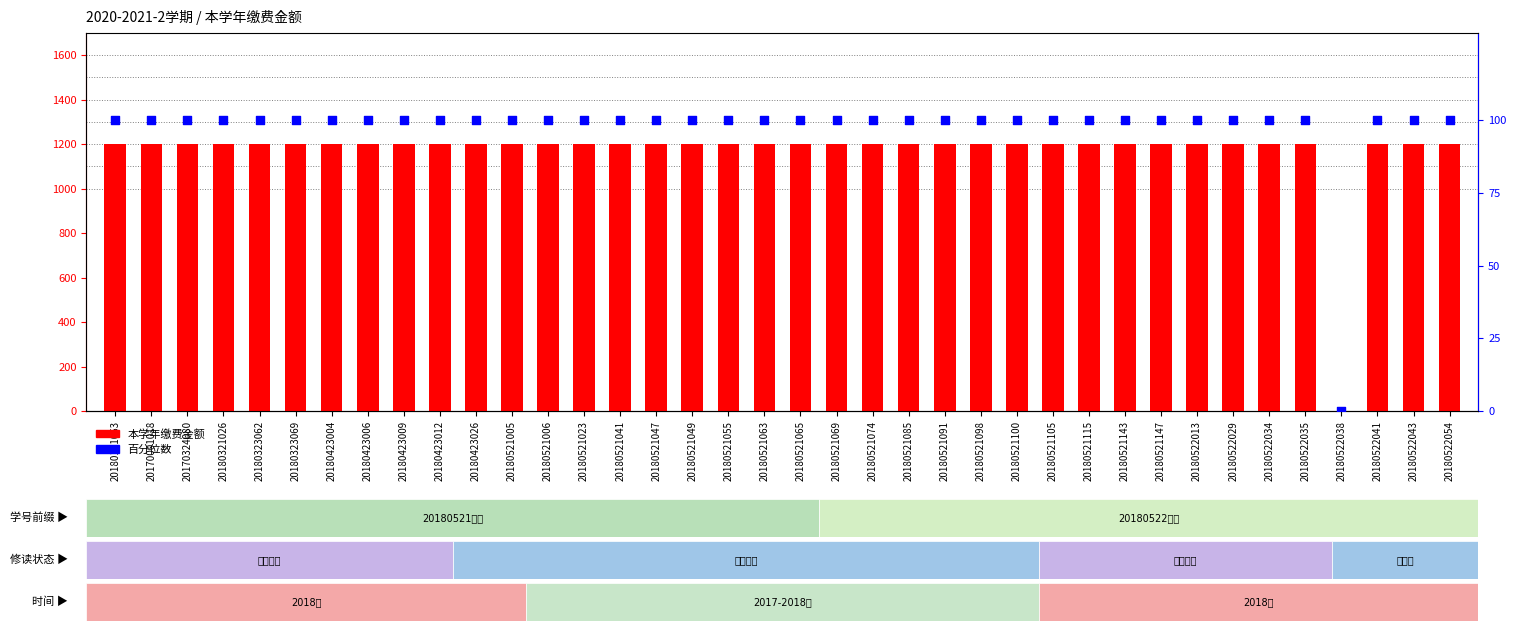

What are all the series names shown in the legend?

本学年缴费金额, 百分位数